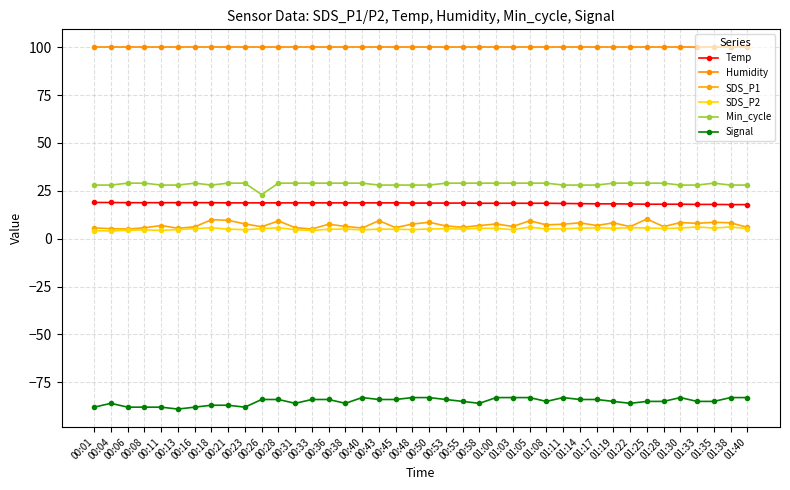

What is the spread (max minus min) of values at 01:28?

184.9